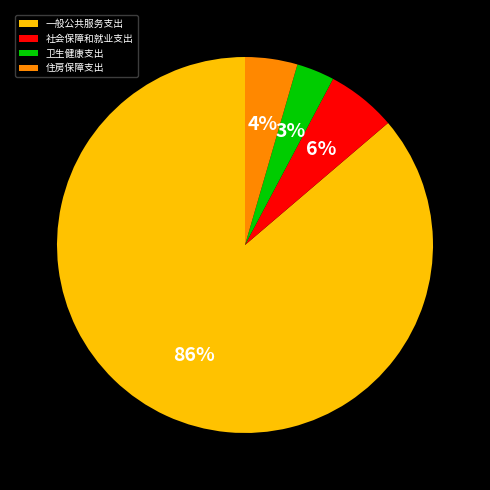

What percentage is the 卫生健康支出 slice, to the nearest percent?

3%